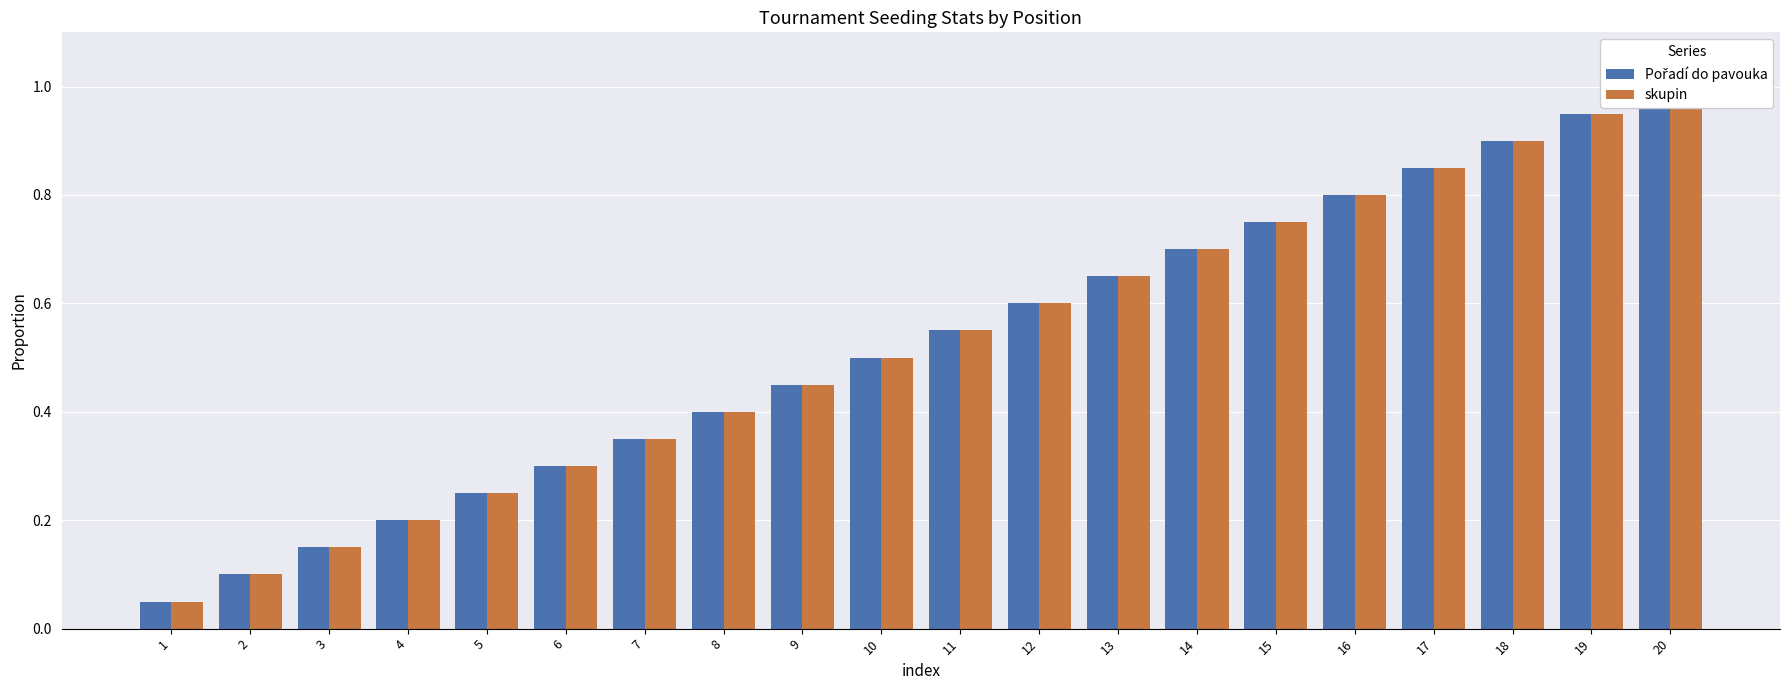

Are the bars grouped side by side (vs. stacked)?

Yes